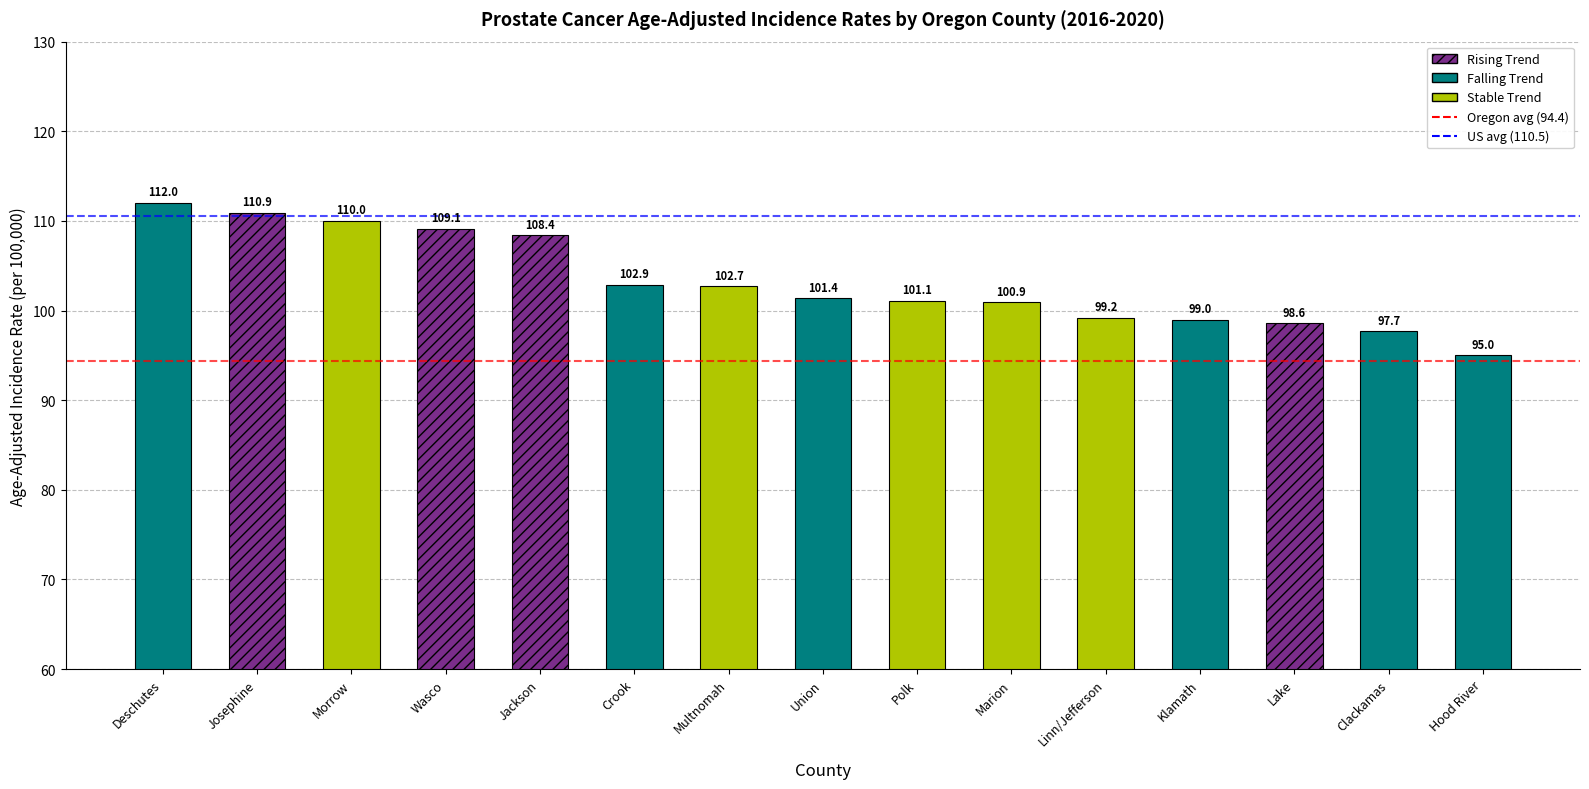

List the labels in order of value, smallest first.

Hood River, Clackamas, Lake, Klamath, Linn/Jefferson, Marion, Polk, Union, Multnomah, Crook, Jackson, Wasco, Morrow, Josephine, Deschutes